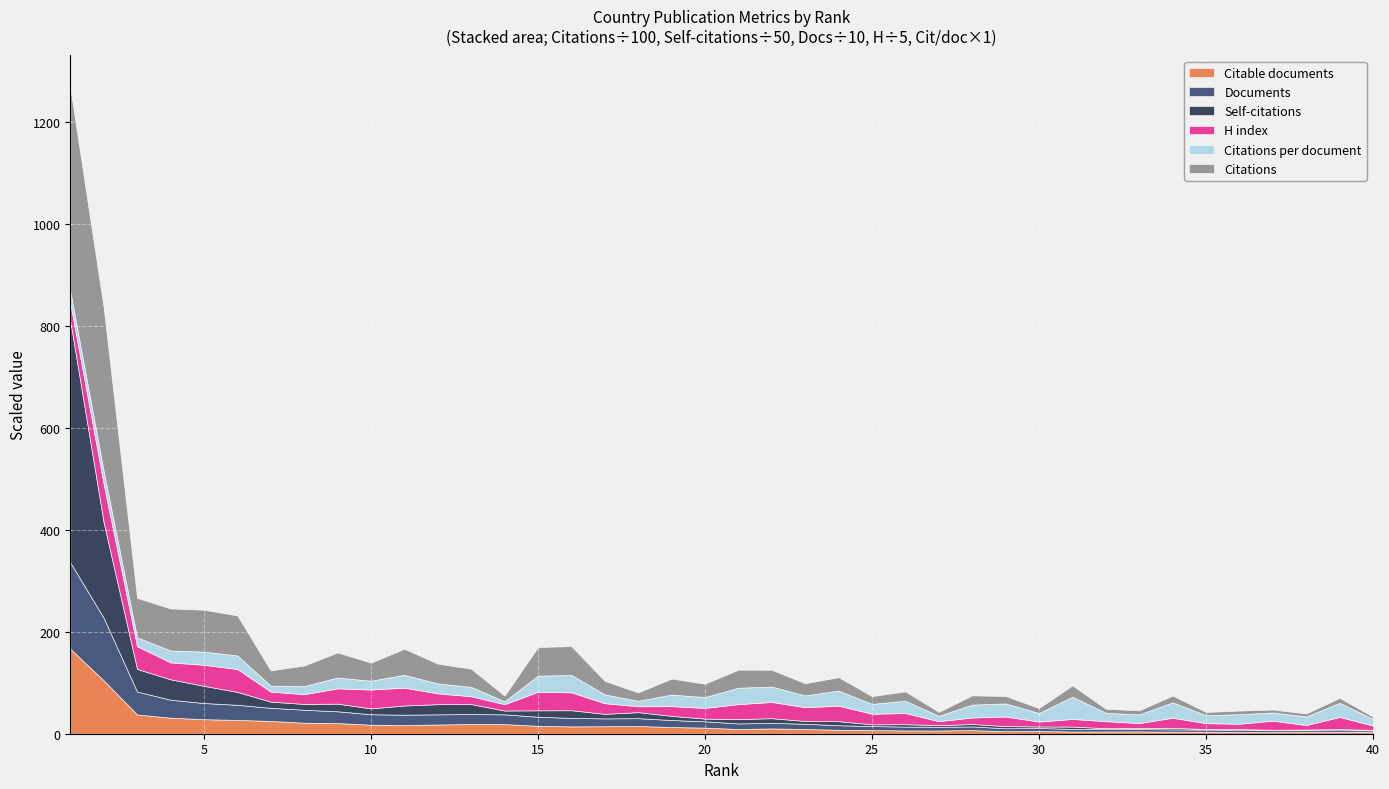

Which series has the largest total across all categories?

Citations